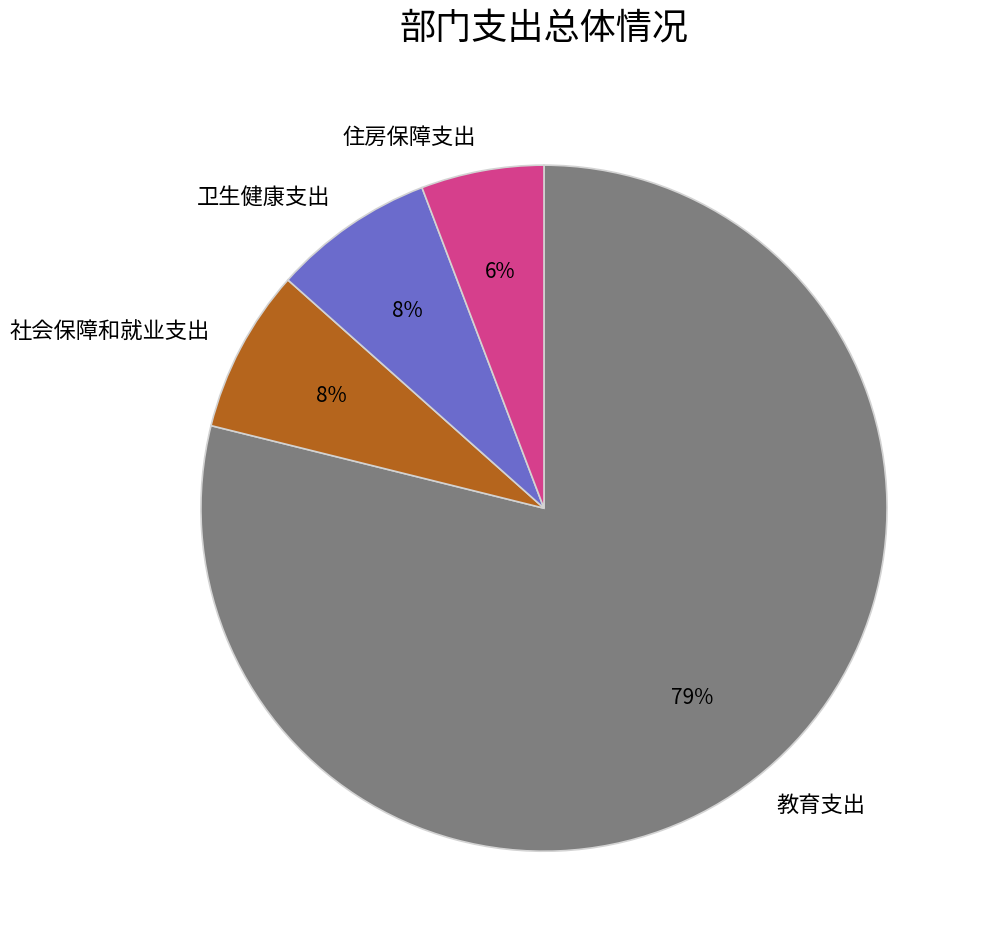

To the nearest percent, what portion does 住房保障支出 represent?

6%